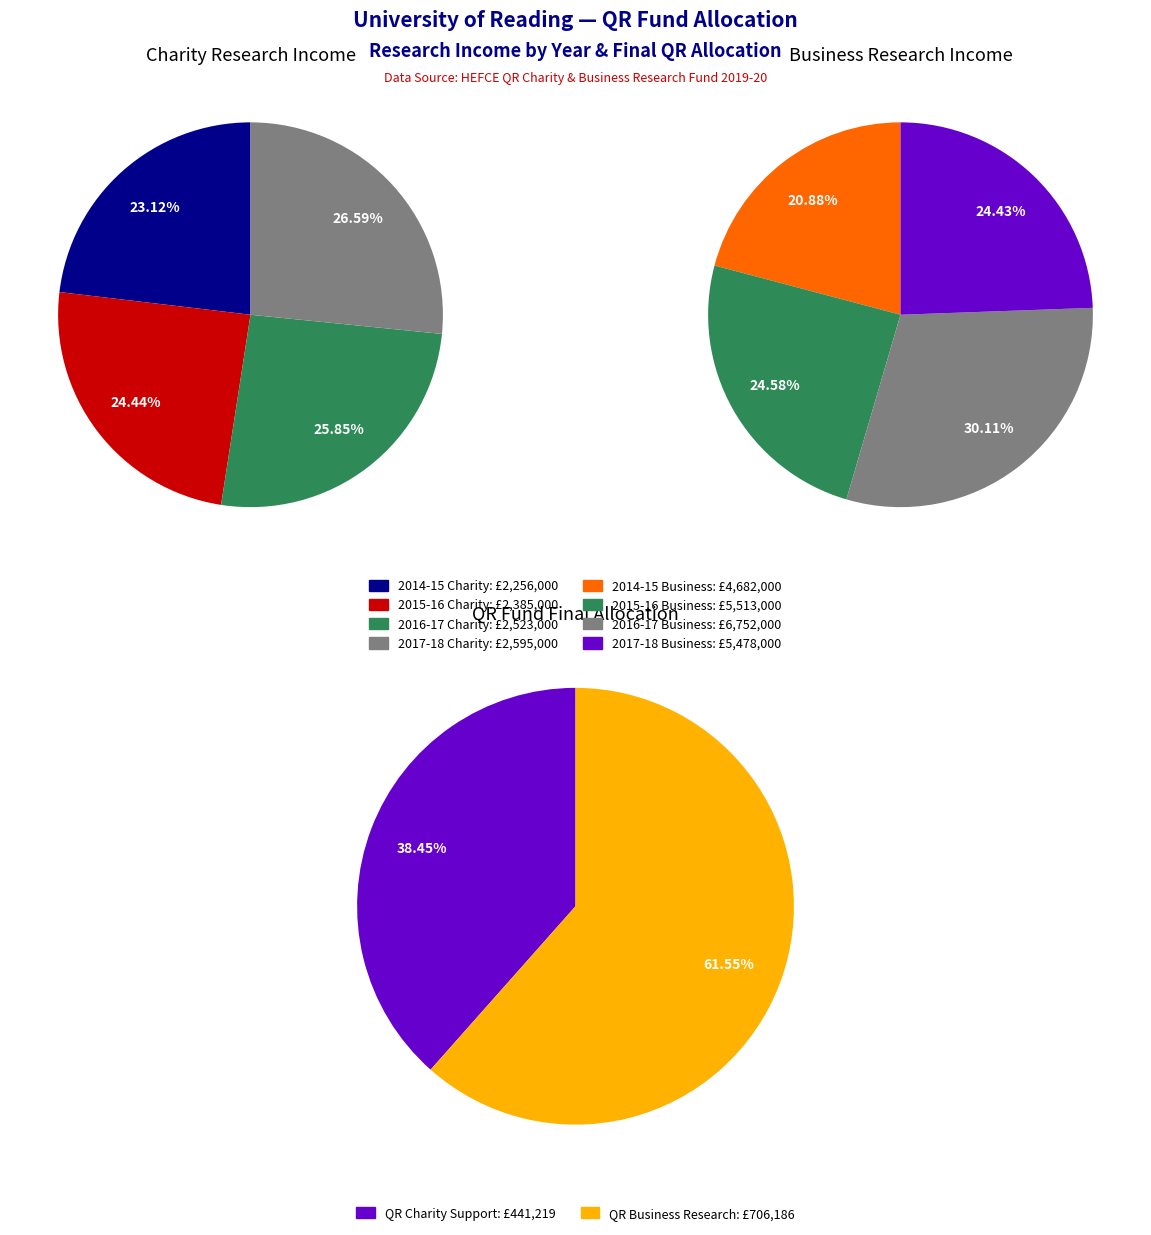

What percentage is the 2014-15 slice, to the nearest percent?

21%